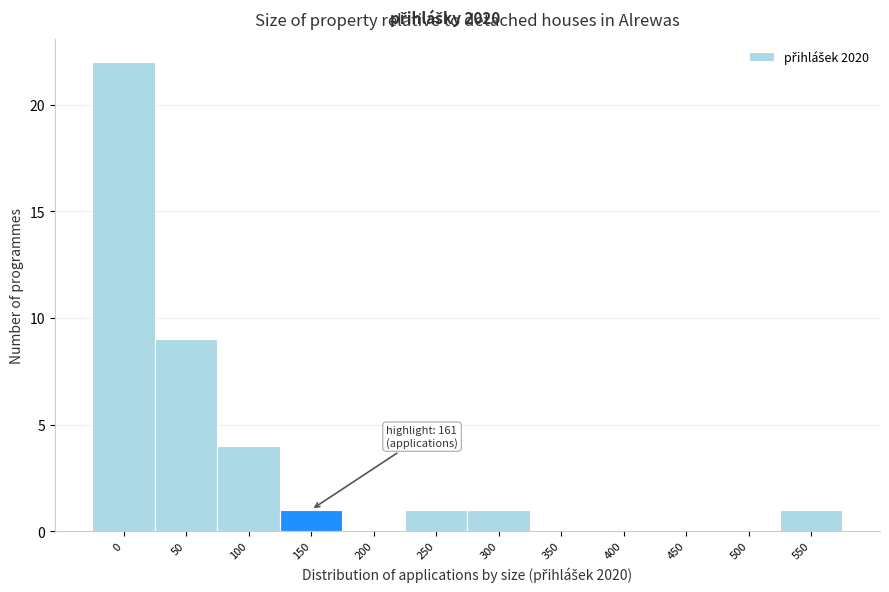

Reading left to right, list all the values displayed in this chart.

0=22	50=9	100=4	150=1	200=0	250=1	300=1	350=0	400=0	450=0	500=0	550=1